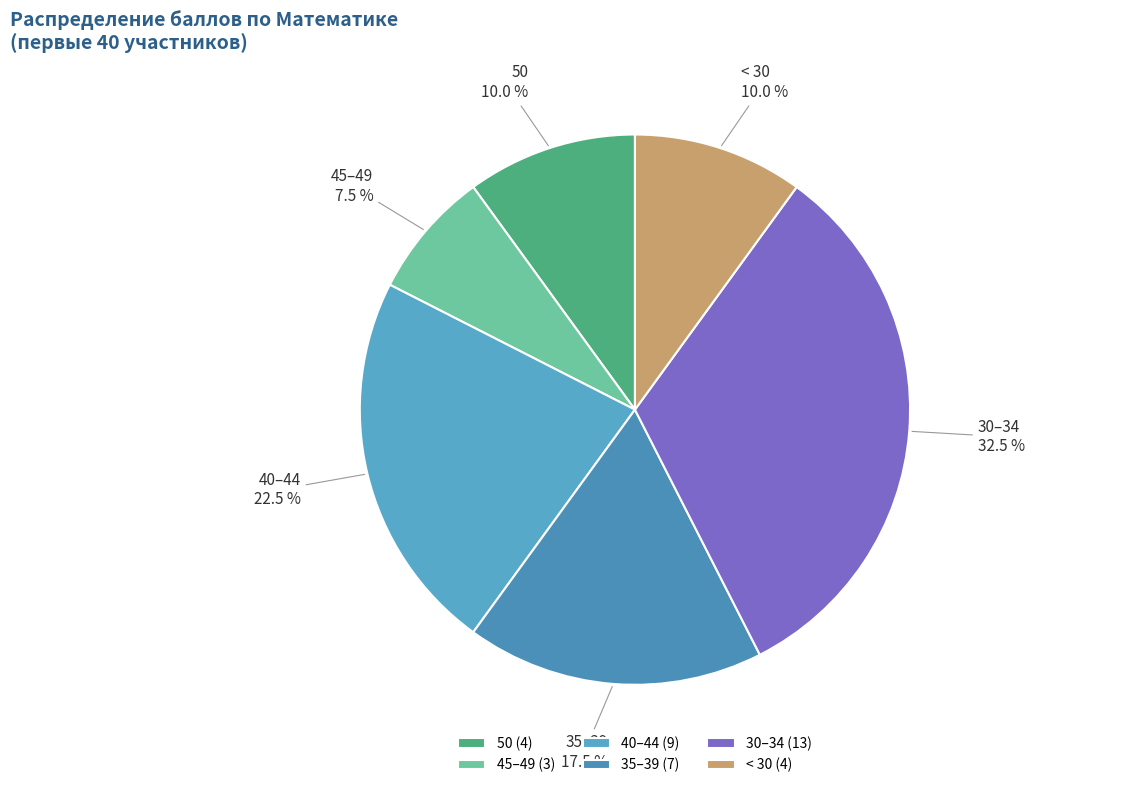

What is the ratio of the value at 50 to the value at 30–34?

0.3